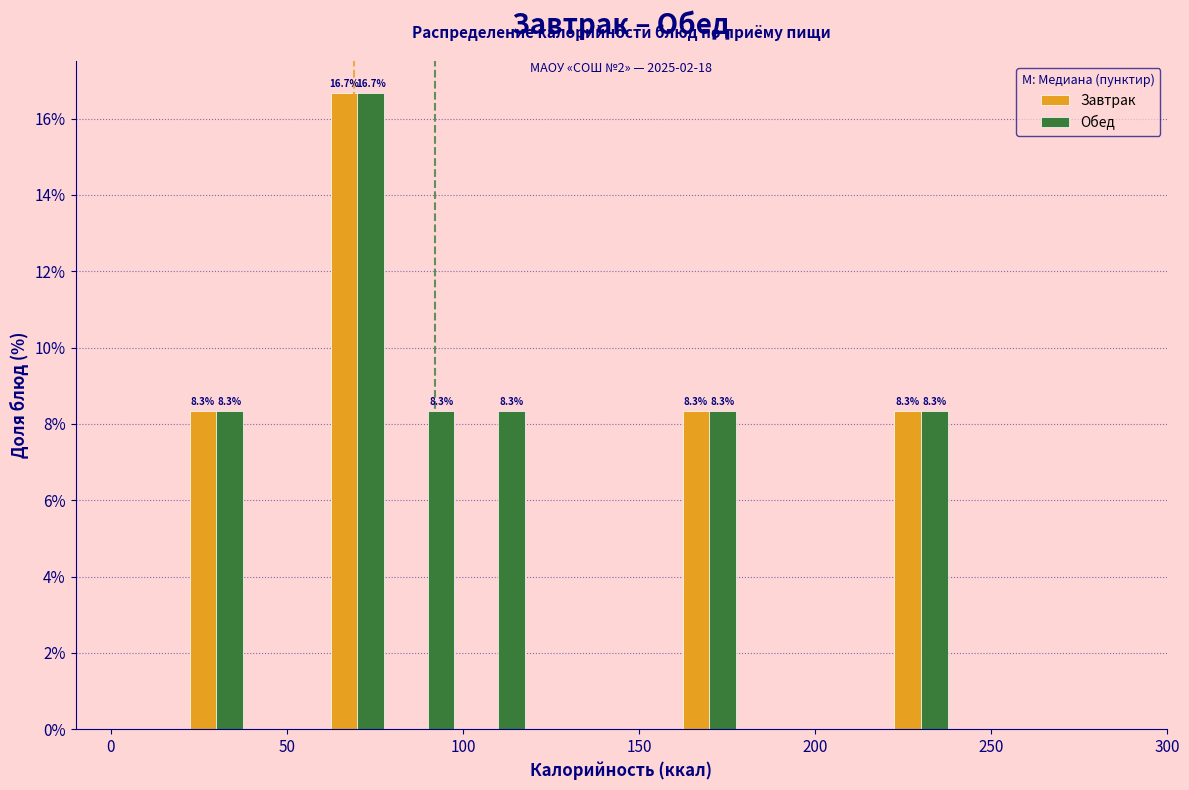

In the Завтрак series, which range on the x-axis has the tallest bar?

60 to 80